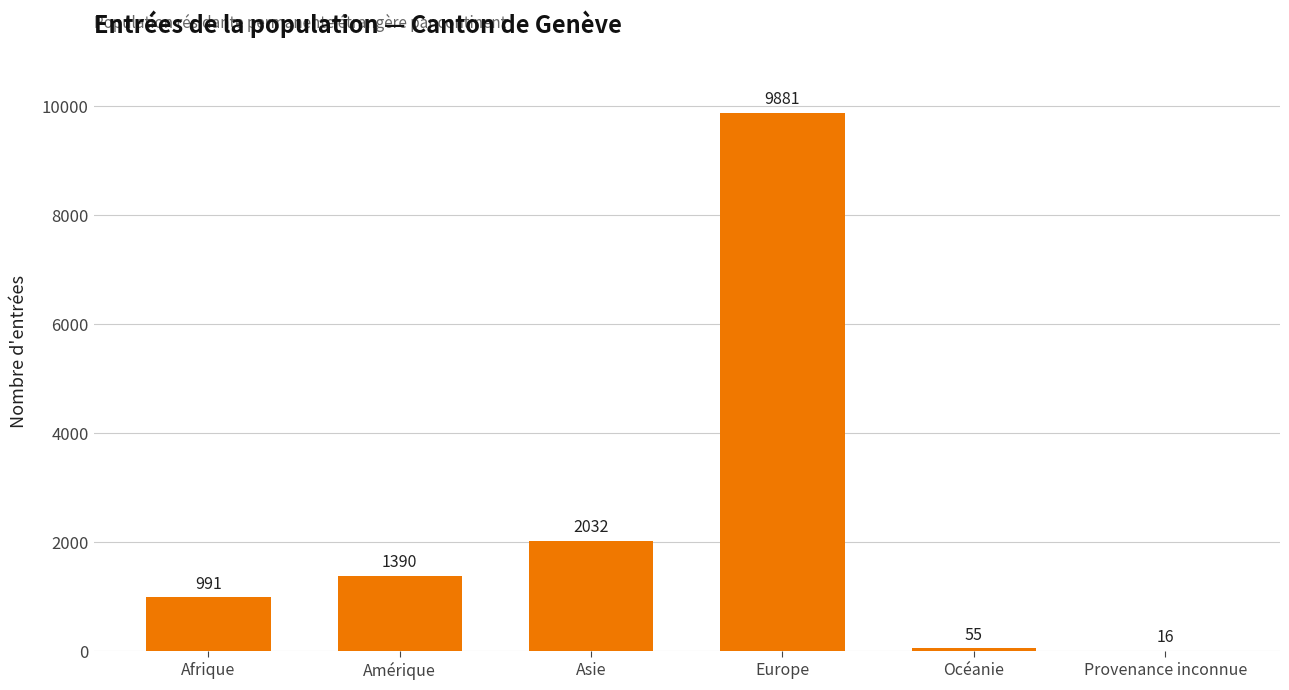

Are the bars horizontal?

No